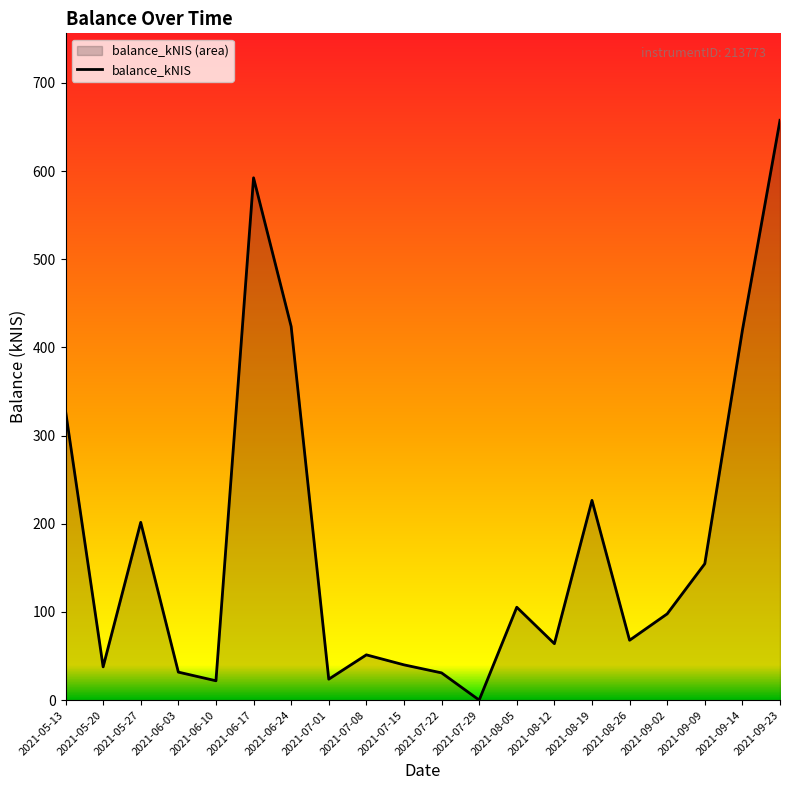

How many points are lower than both their immediate neighbors (excluding endpoints)?

6